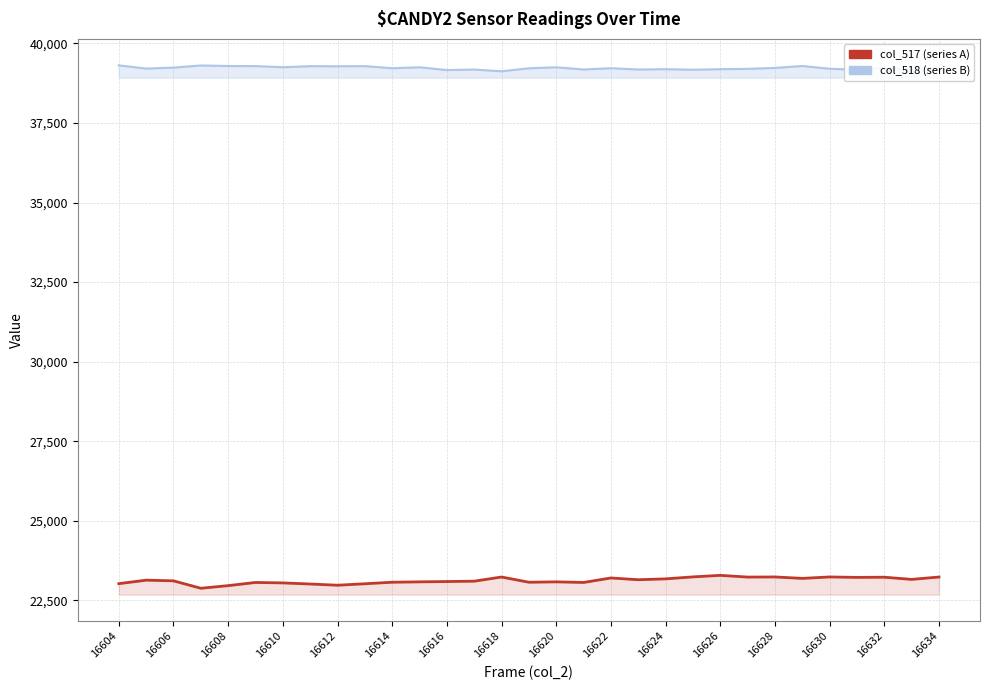

What is the approximate value of col_518 (series B) at 16624, to the nearest 5?

39190